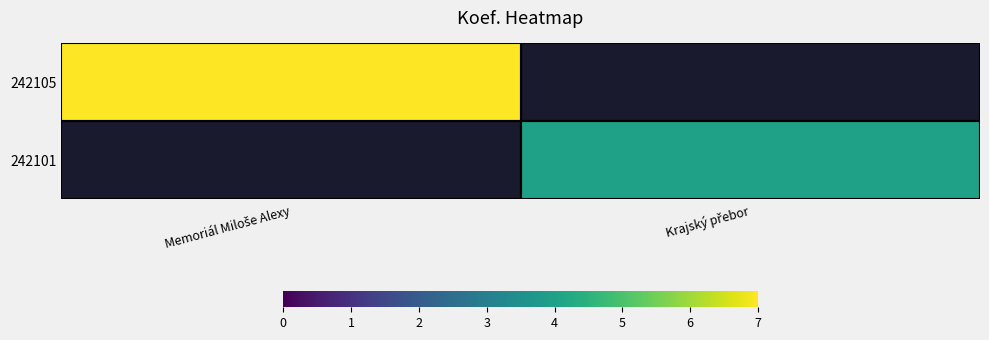

Is the value of 242101 at Memoriál Miloše Alexy greater than the value of 242105 at Memoriál Miloše Alexy?

No